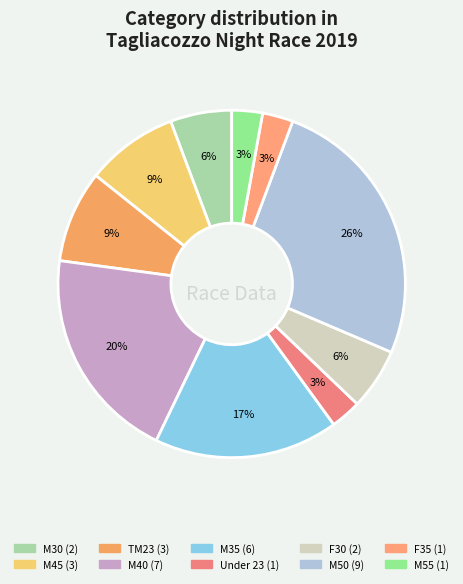

To the nearest percent, what percentage of the pie is TM23?

9%